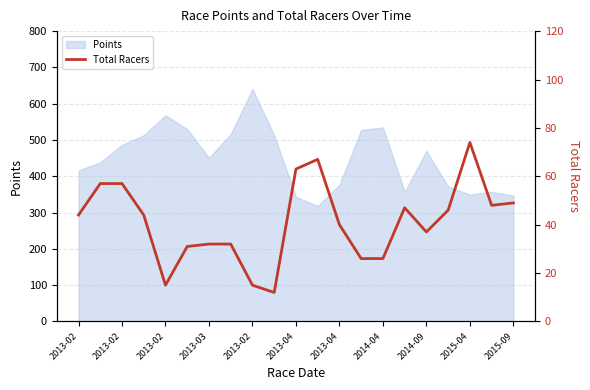

True or false: the data has more than 1 interior local peaks.

True